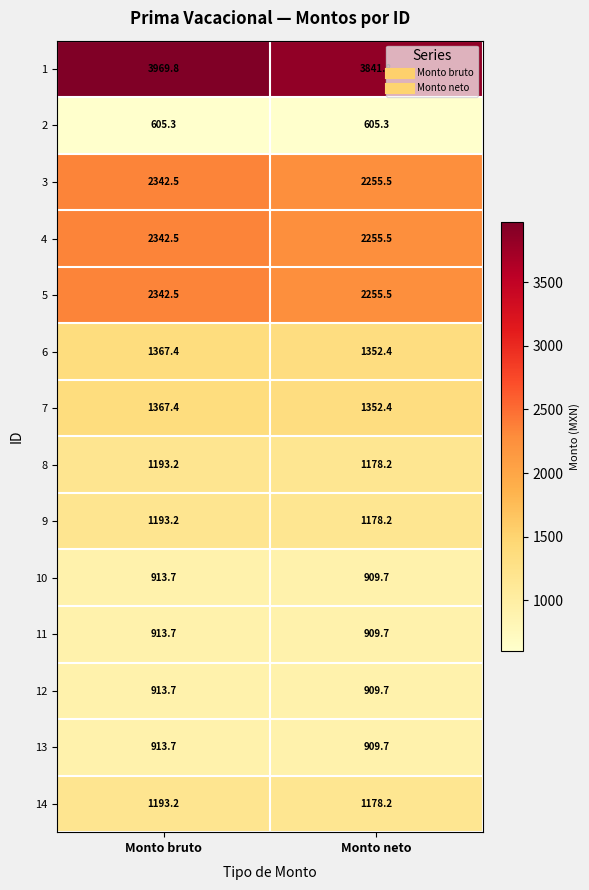

What is the greatest value displayed?

3969.8